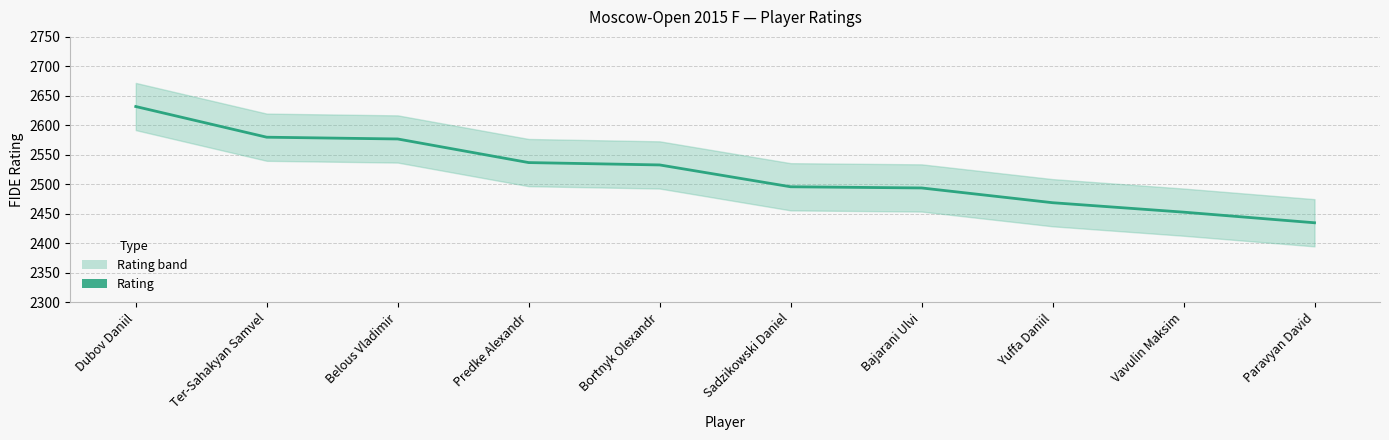

The value at Vavulin Maksim is 4012. True or false?

False